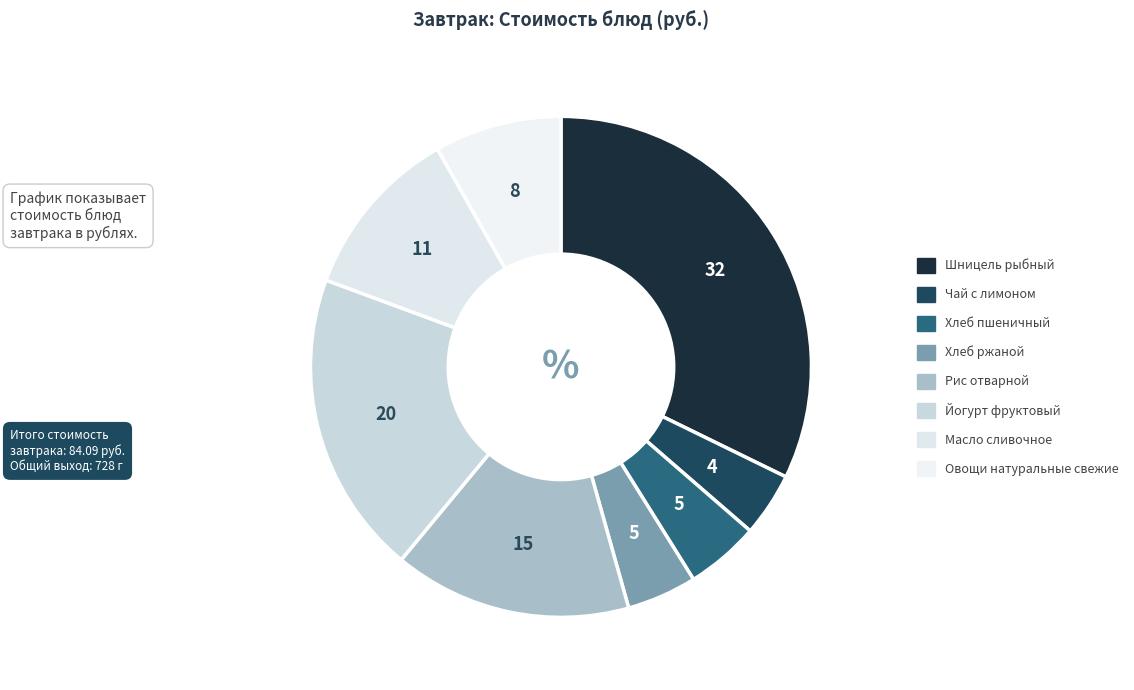

What percentage is the Масло сливочное slice, to the nearest percent?

11%